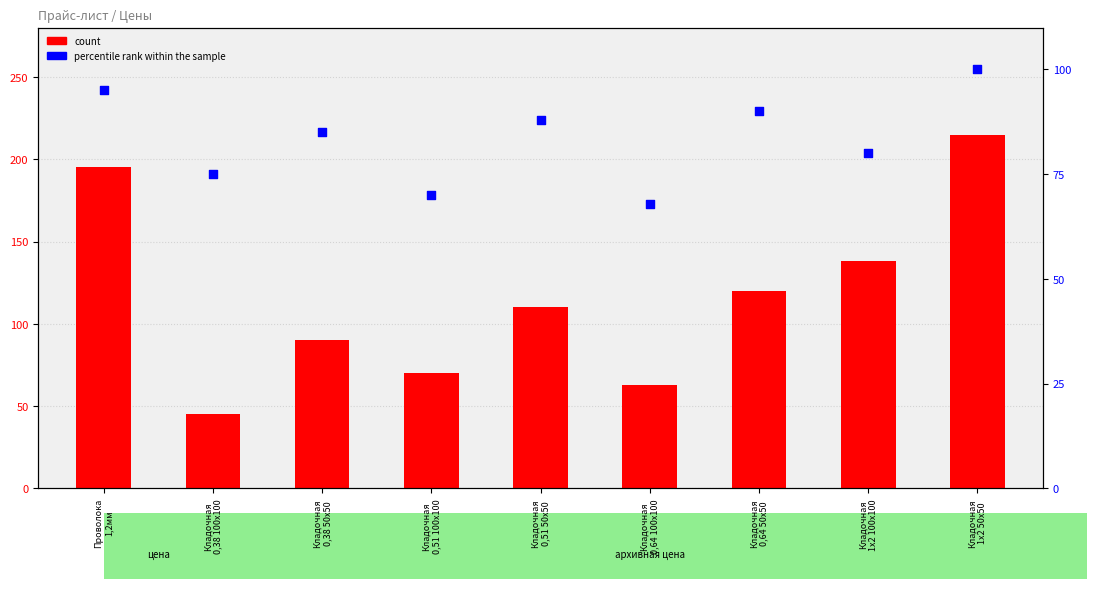

What is the total value across all series at Кладочная
0,51 50х50?

198